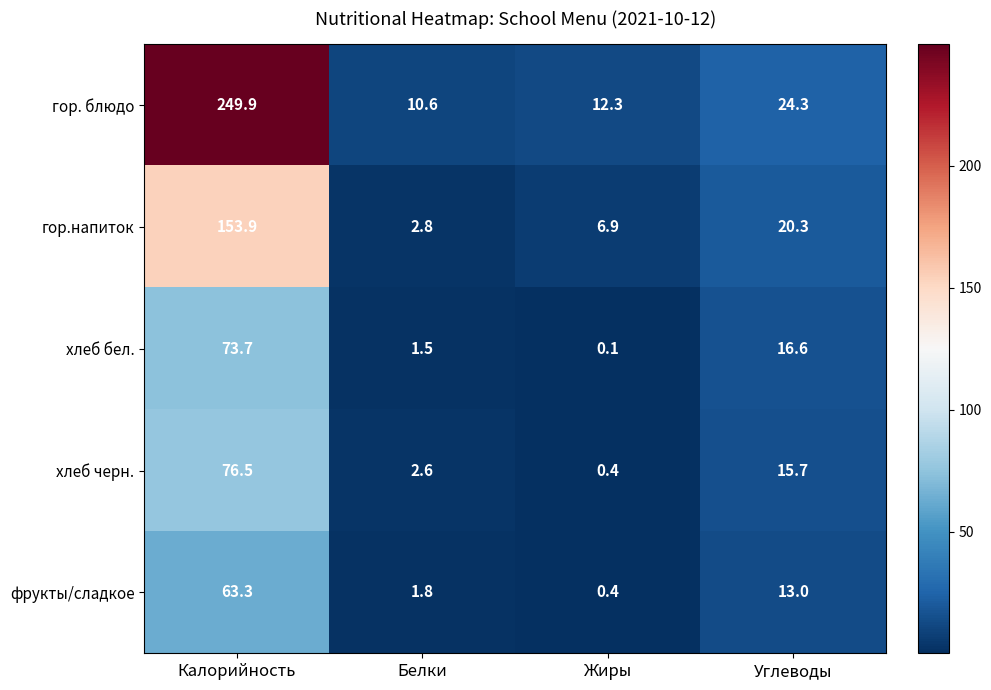

What is the maximum value for хлеб бел.?

73.7